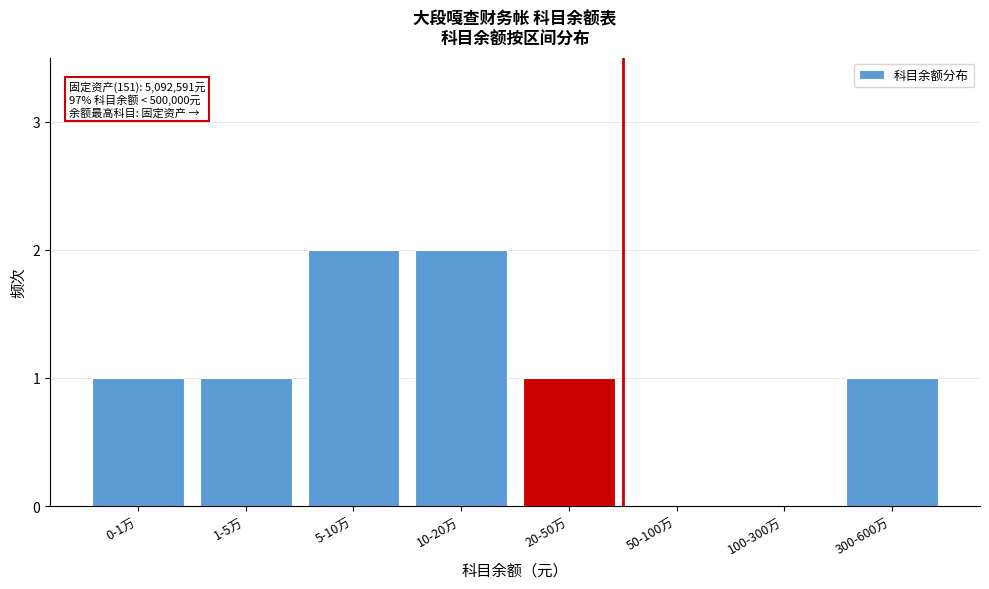

Reading right to left, extract all data points from this chart.

300-600万=1	100-300万=0	50-100万=0	20-50万=1	10-20万=2	5-10万=2	1-5万=1	0-1万=1